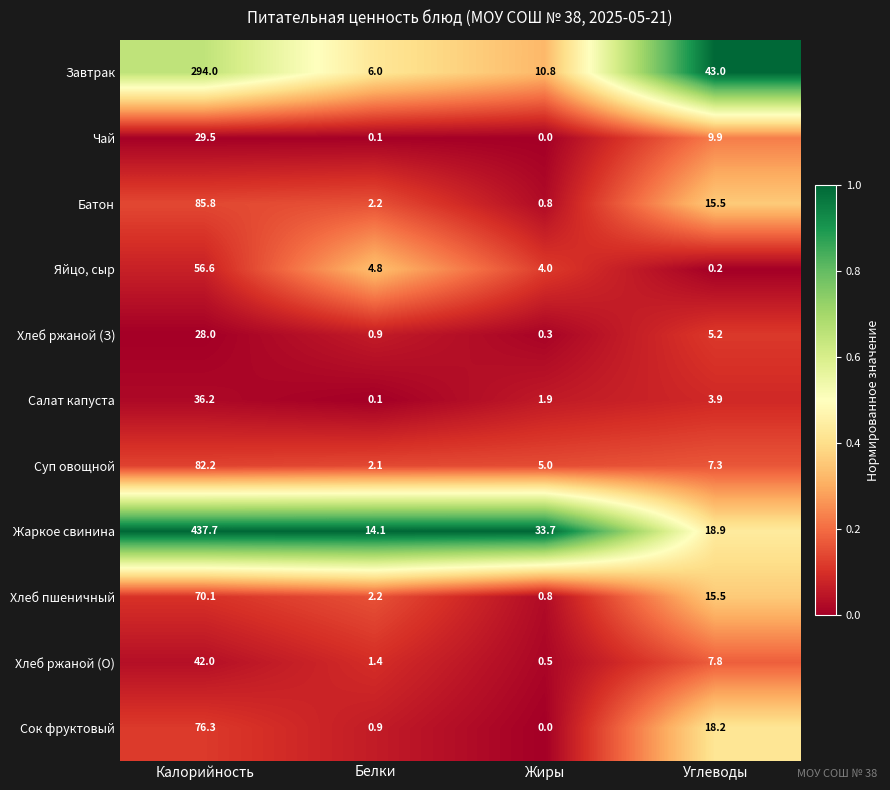

Is it true that Чай equals 29.5 at Калорийность?

True